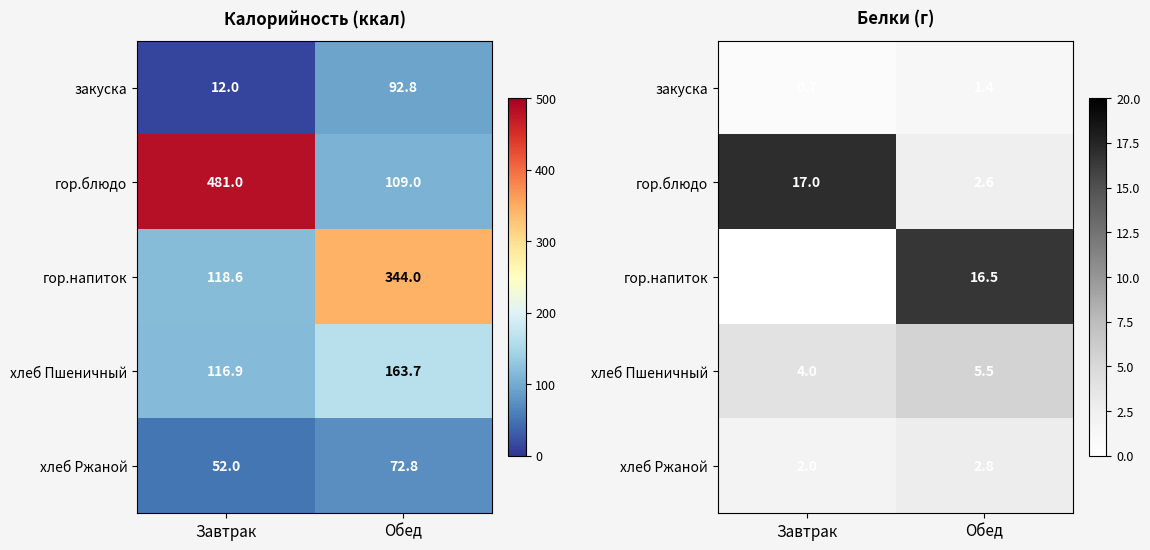

Which series has the largest total across all categories?

гор.блюдо